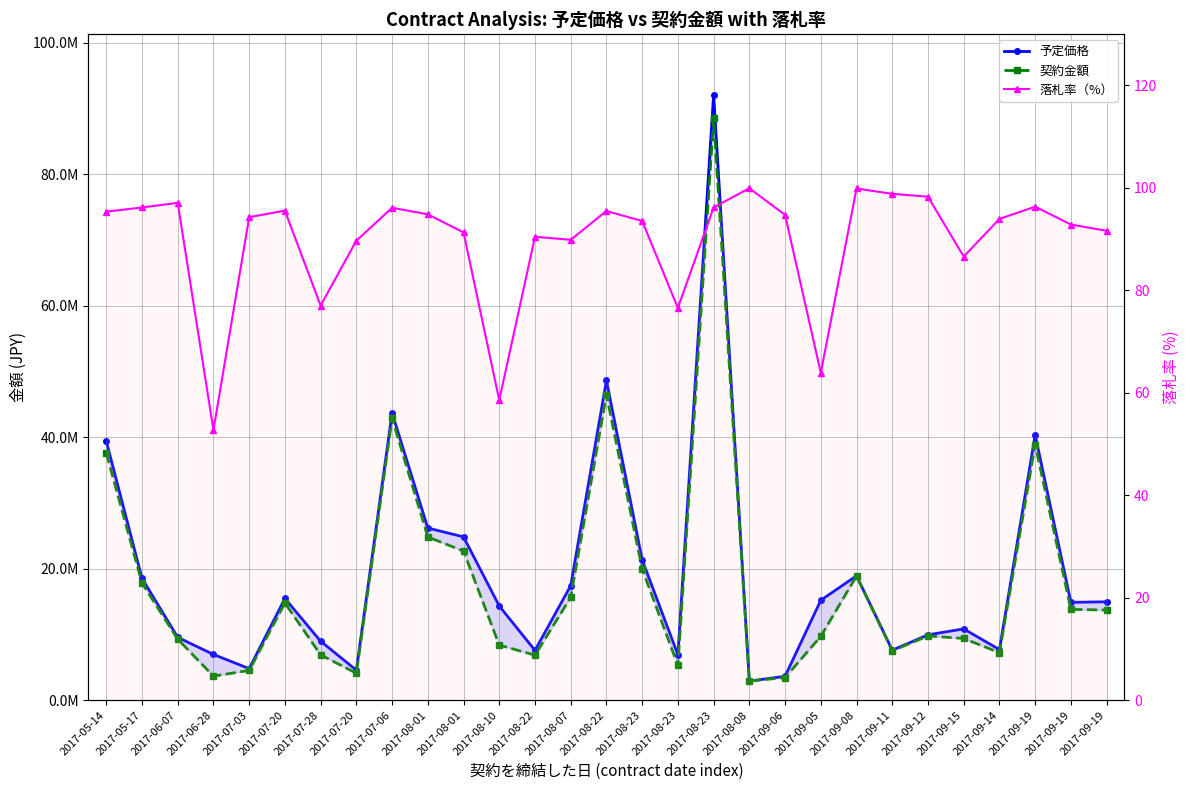

True or false: 予定価格 and 契約金額 intersect in this chart.

False